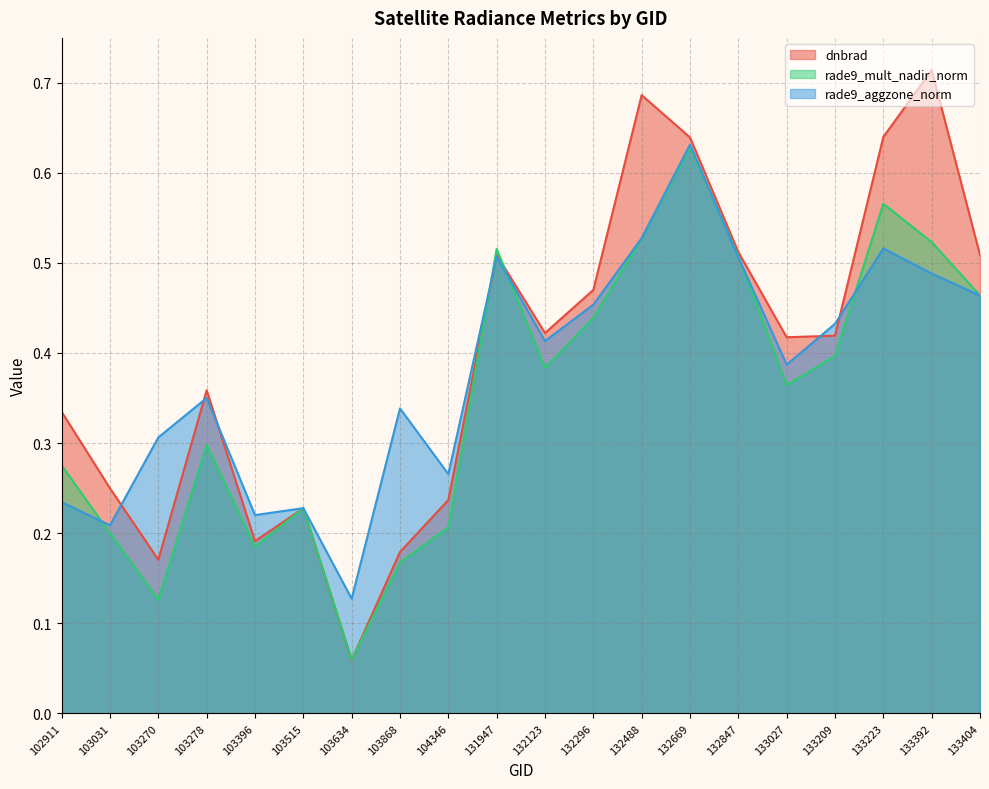

What is the value of the dnbrad point at the 3rd from the left?

0.2